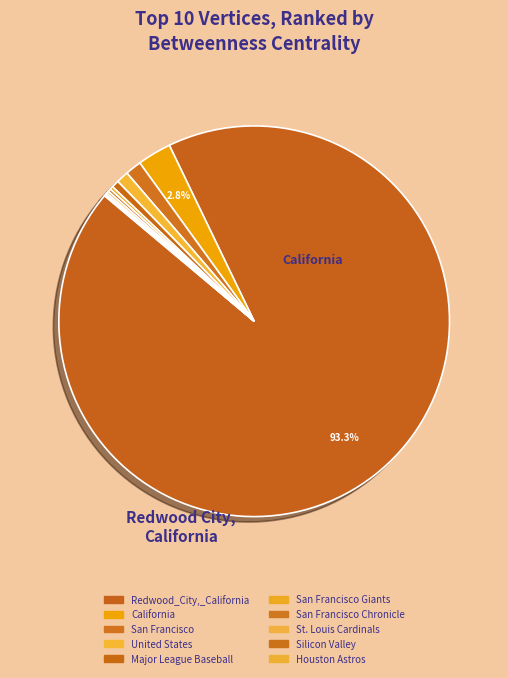

True or false: Major League Baseball accounts for 1% of the total.

True